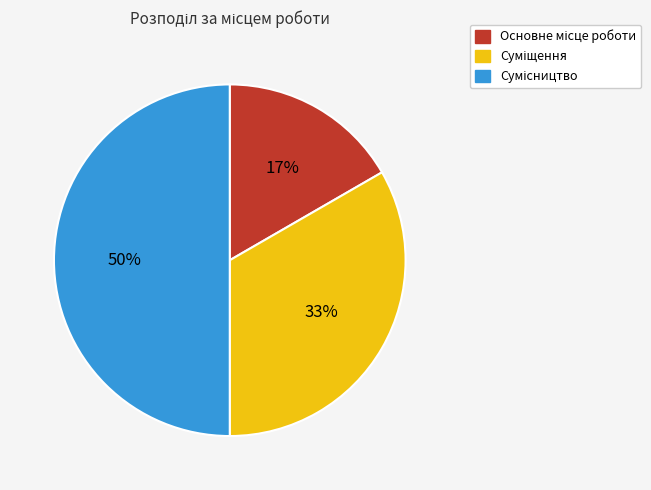

To the nearest percent, what is the average slice percentage?

33%